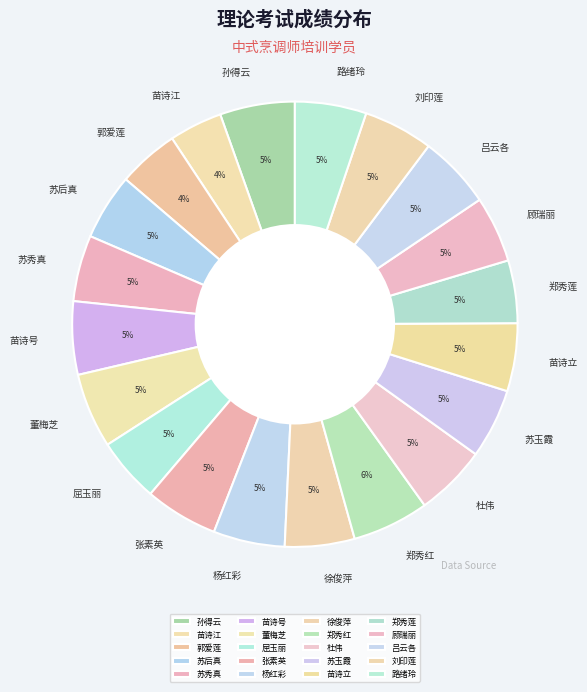

How many slices are in this pie chart?

20